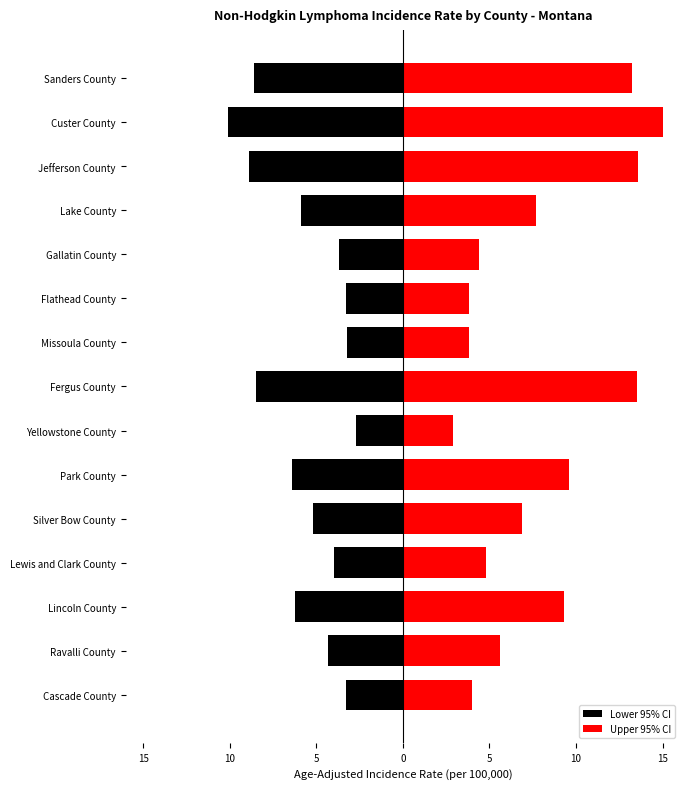

Reading left to right, list all the values displayed in this chart.

Lower 95% CI: 3.3	4.3	6.2	4.0	5.2	6.4	2.7	8.5	3.2	3.3	3.7	5.9	8.9	10.1	8.6
Upper 95% CI: 4.0	5.6	9.3	4.8	6.9	9.6	2.9	13.5	3.8	3.8	4.4	7.7	13.6	15.0	13.2